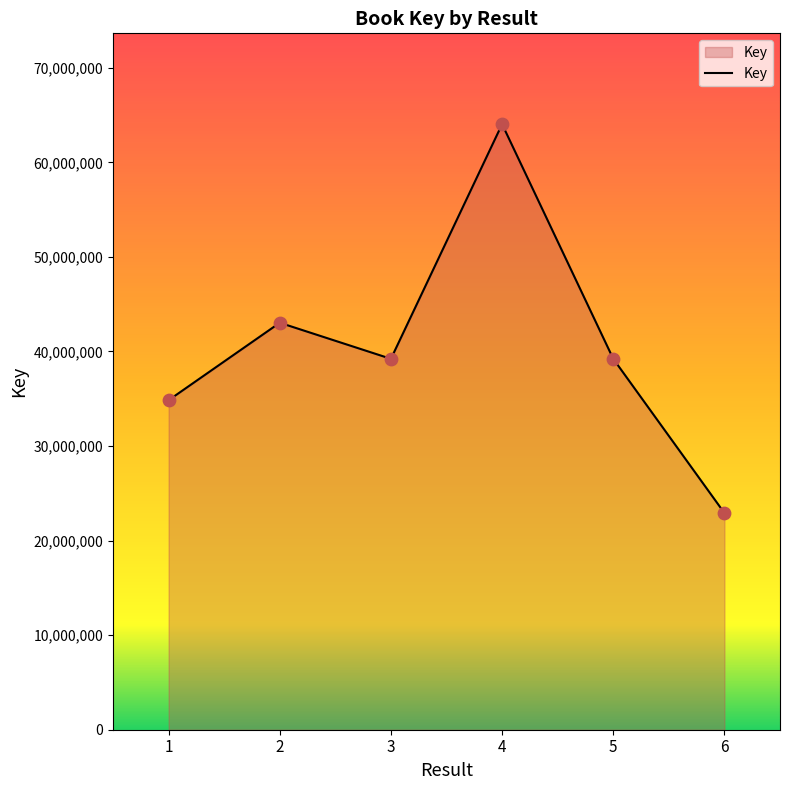

What is the ratio of the value at 5 to the value at 1?

1.1